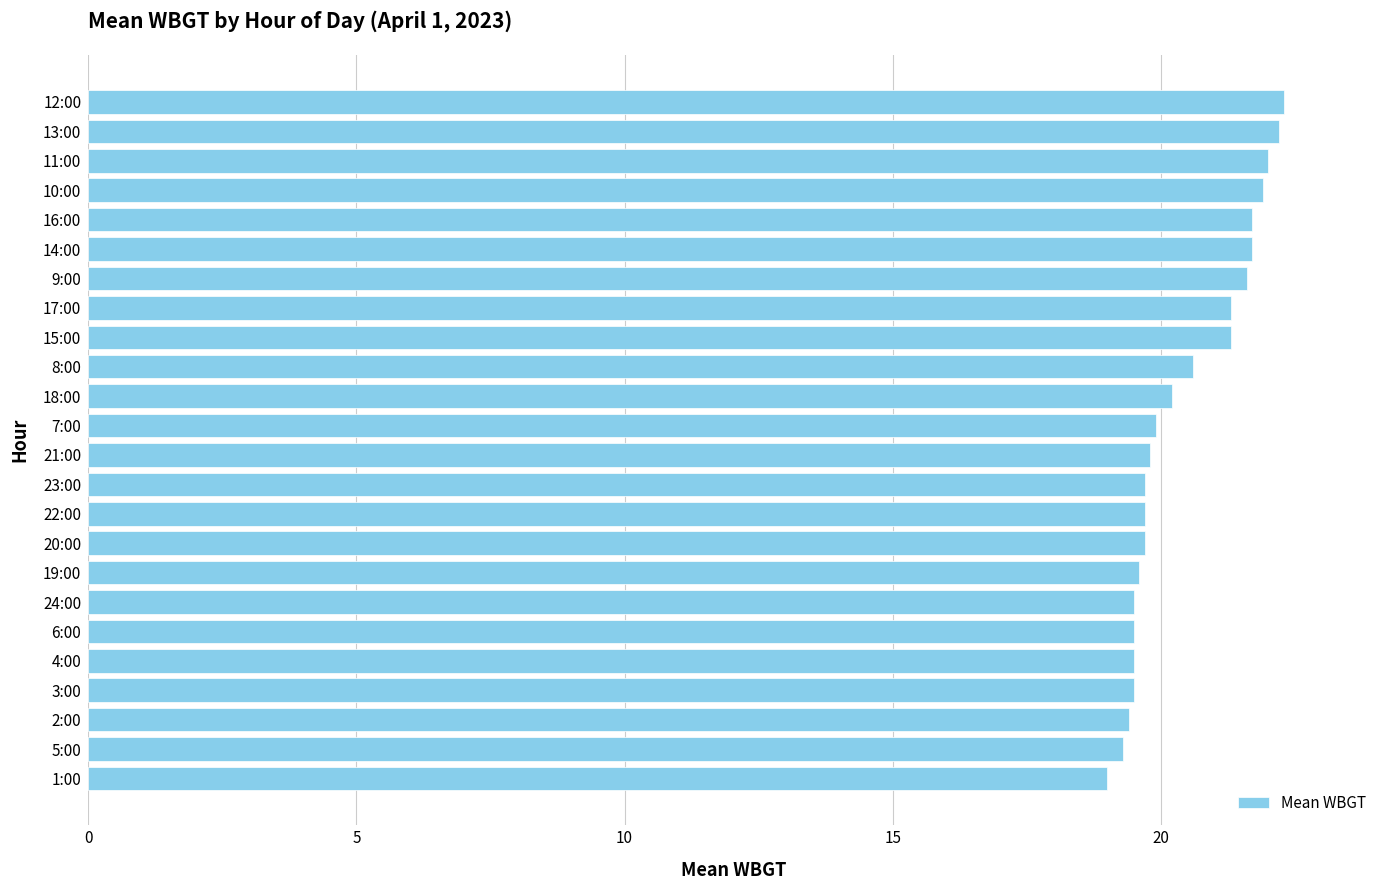

Which has a higher value, 17:00 or 23:00?

17:00